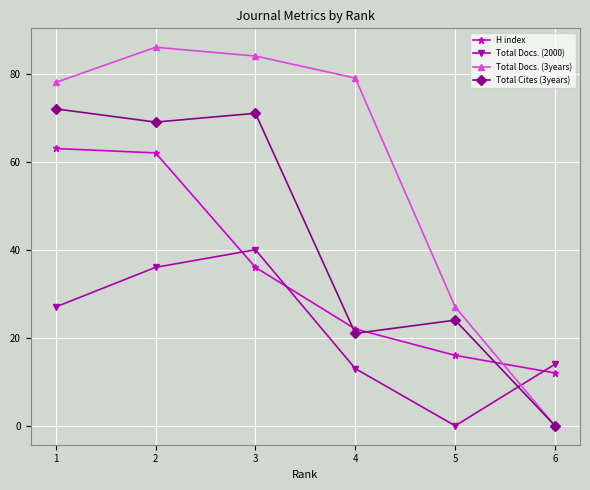

What is the value of the Total Docs. (3years) point at the 3rd from the left?

84